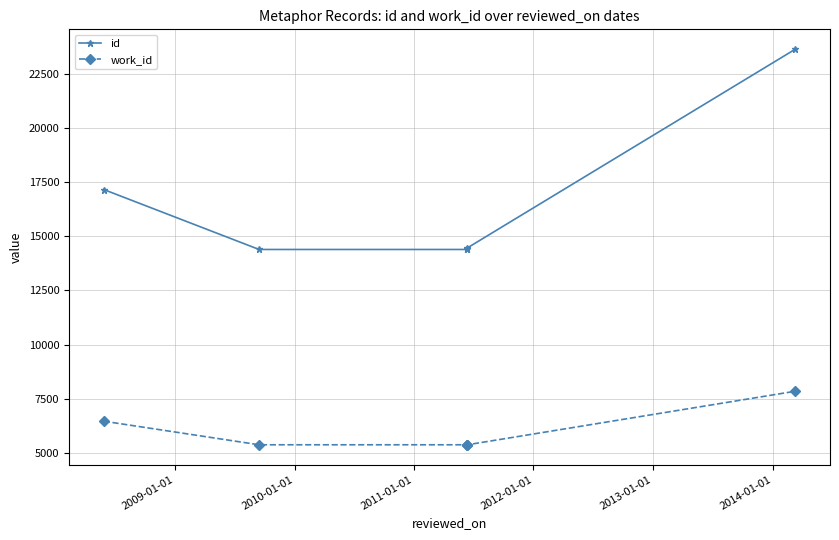

How many data points in work_id are above 5366?

2